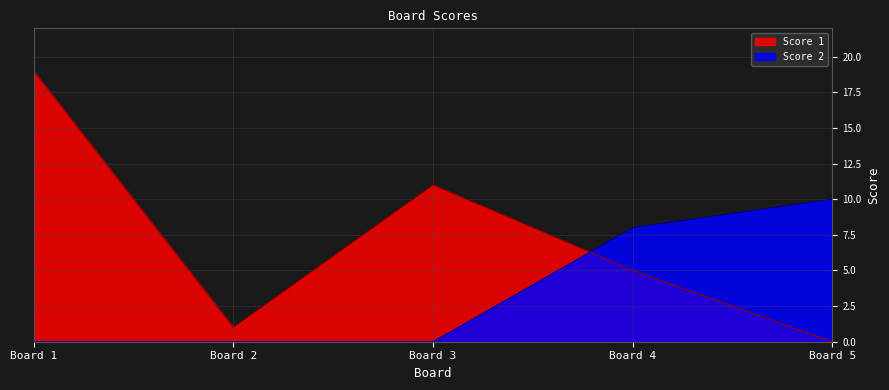

The Score 1 series shows 19 at Board 1. True or false?

True